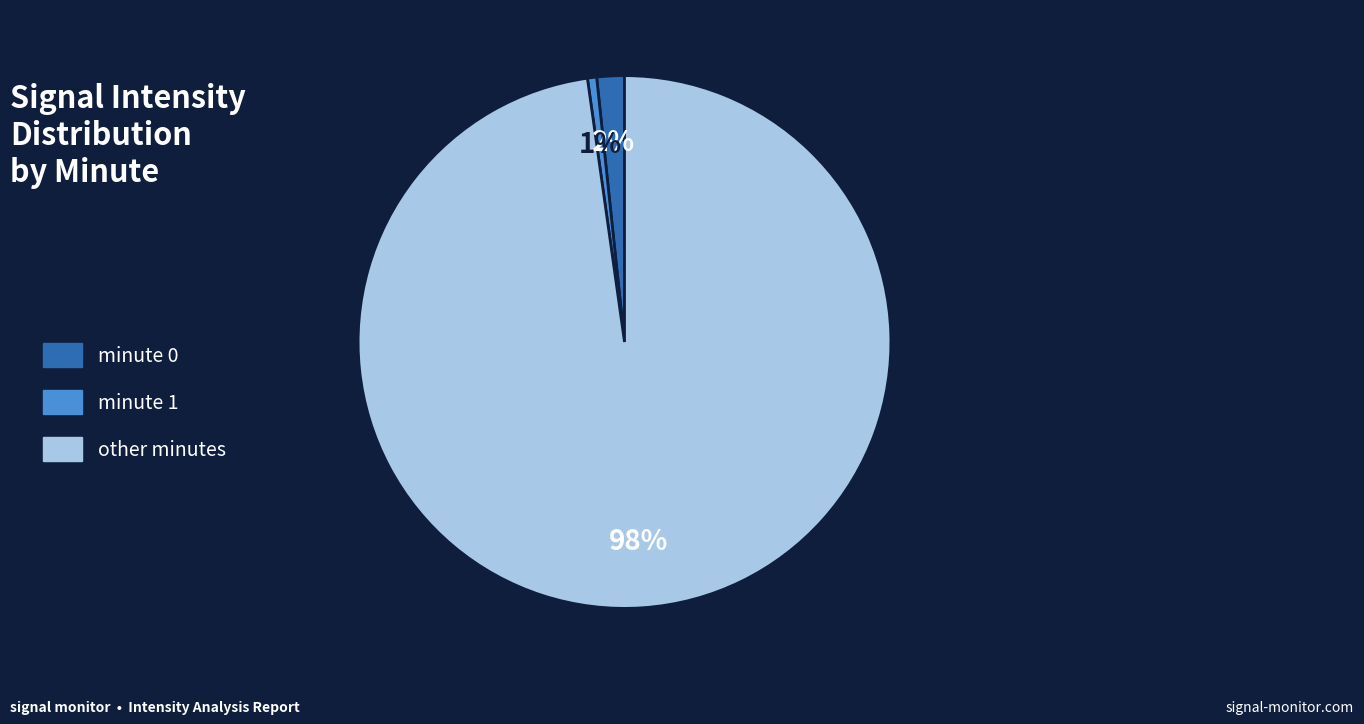

To the nearest percent, what percentage of the pie is minute 1?

1%